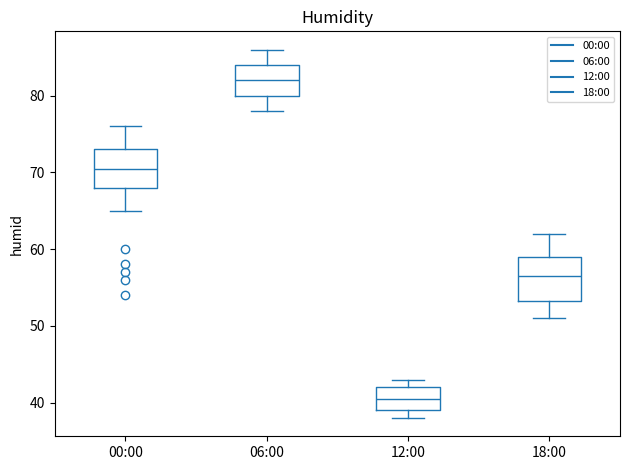

Reading left to right, read every box against the y-axis: the position of its median line, the range the box covers, and the ends of its whiskers. The values are not printed on the chart, so give them approximately, as read against the axis.

00:00: median 71, box 68 to 73, whiskers 65 to 76
06:00: median 82, box 80 to 84, whiskers 78 to 86
12:00: median 41, box 39 to 42, whiskers 38 to 43
18:00: median 57, box 53 to 59, whiskers 51 to 62